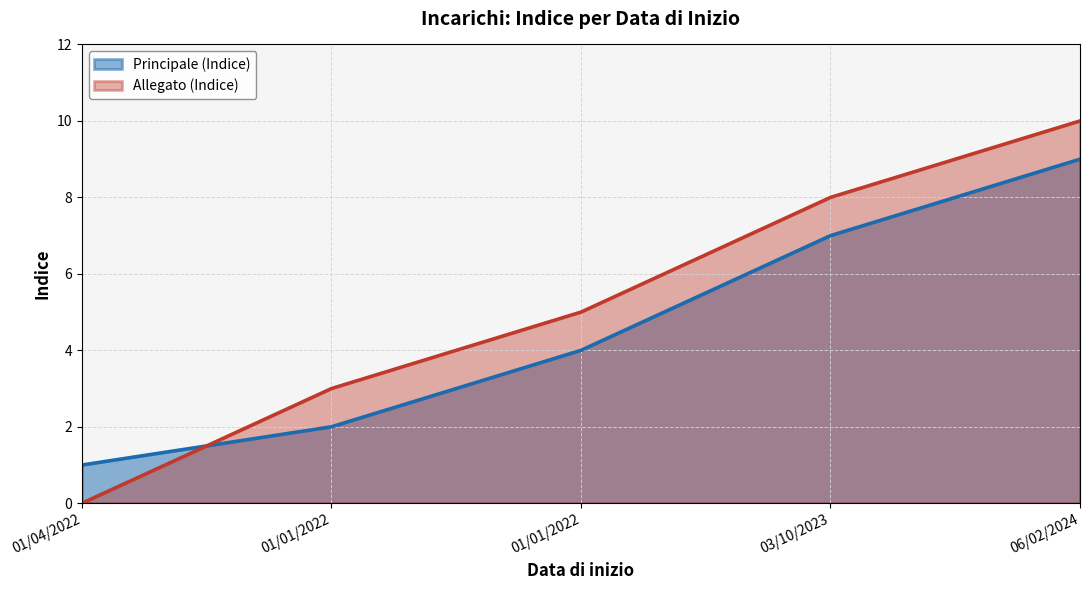

At which category is the sum across all series the highest?

06/02/2024